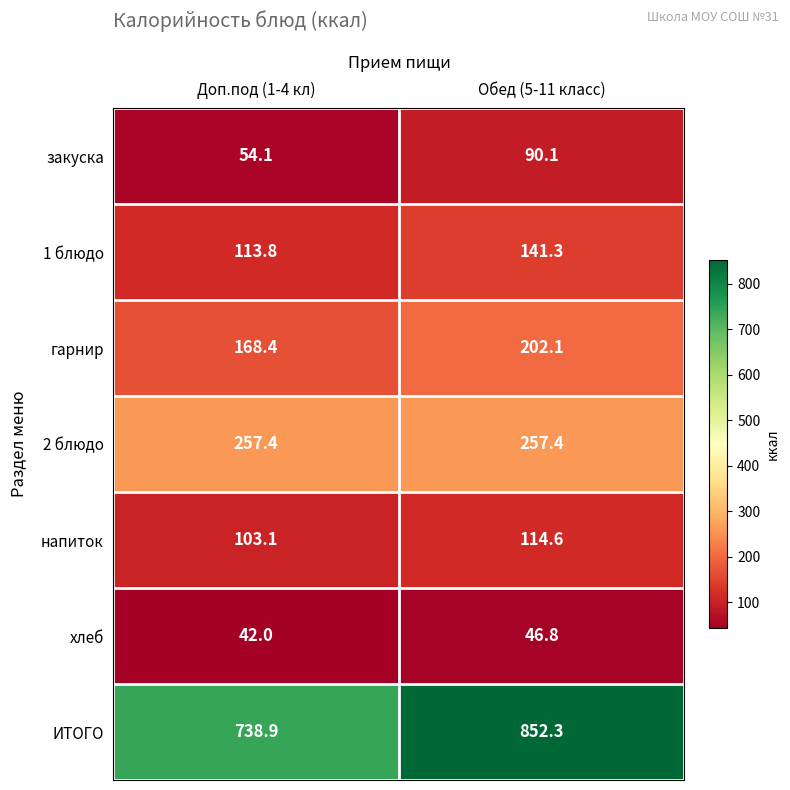

Reading left to right, extract all data points from this chart.

закуска: Доп.под (1-4 кл)=54.1	Обед (5-11 класс)=90.1
1 блюдо: Доп.под (1-4 кл)=113.8	Обед (5-11 класс)=141.3
гарнир: Доп.под (1-4 кл)=168.4	Обед (5-11 класс)=202.1
2 блюдо: Доп.под (1-4 кл)=257.4	Обед (5-11 класс)=257.4
напиток: Доп.под (1-4 кл)=103.1	Обед (5-11 класс)=114.6
хлеб: Доп.под (1-4 кл)=42.0	Обед (5-11 класс)=46.8
ИТОГО: Доп.под (1-4 кл)=738.9	Обед (5-11 класс)=852.3